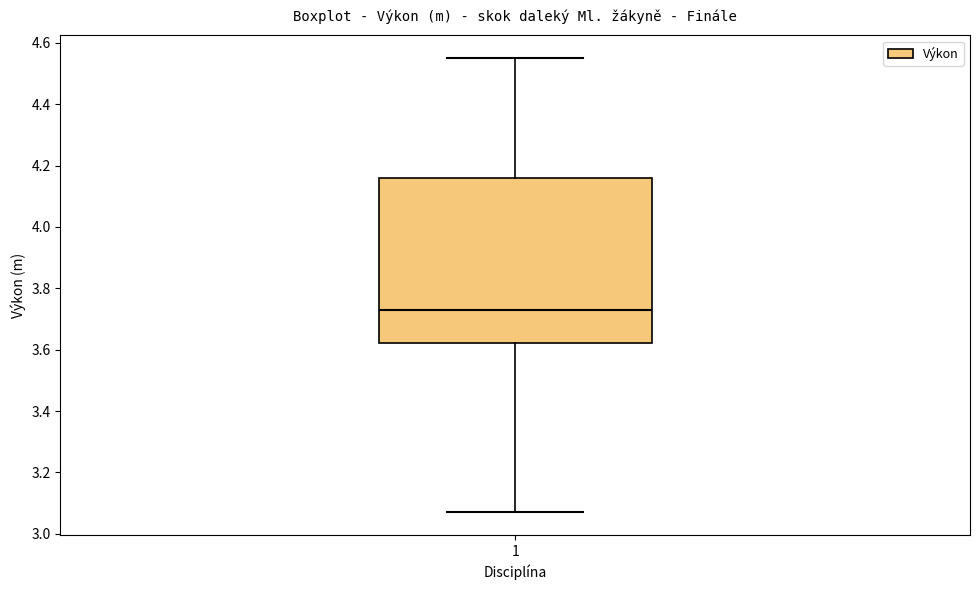

Transcribe this box plot: give where the median line is, the range the box spans, and where the two whiskers end, as read against the y-axis. The values are not printed on the chart, so give them approximately, as read against the axis.

median 3.74, box 3.62 to 4.16, whiskers 3.08 to 4.56